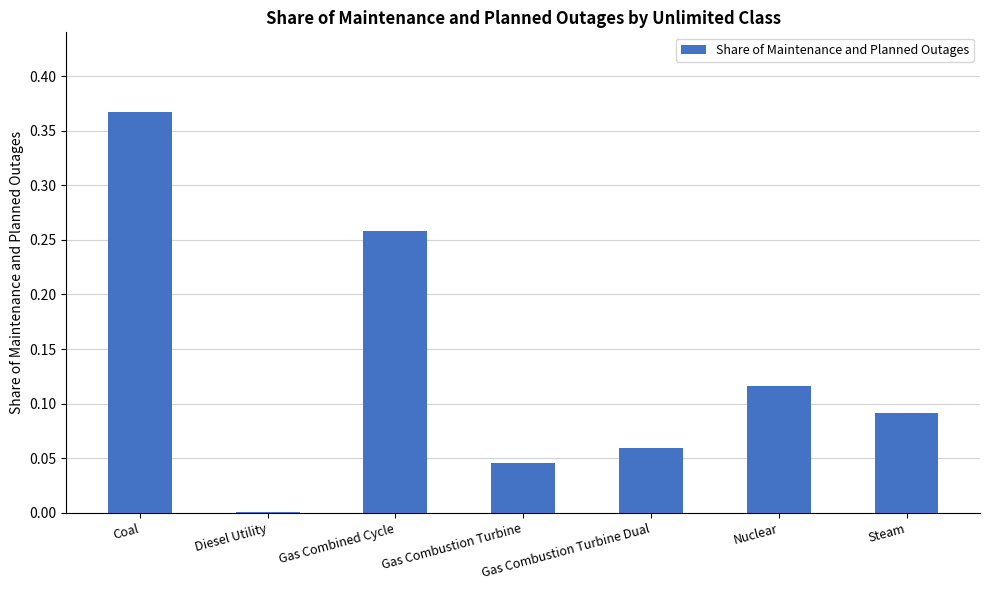

What is the sum of all values?

0.9